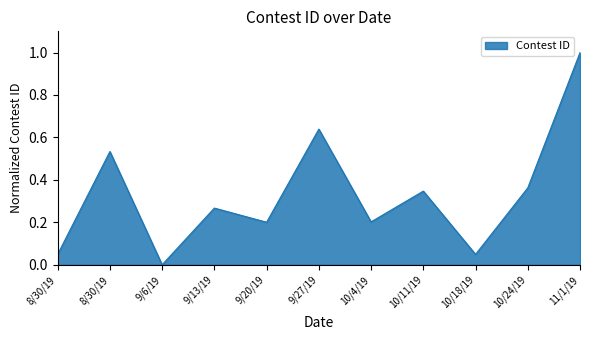

List the labels in order of value, smallest first.

9/6/19, 10/18/19, 8/30/19, 9/20/19, 10/4/19, 9/13/19, 10/11/19, 10/24/19, 8/30/19, 9/27/19, 11/1/19